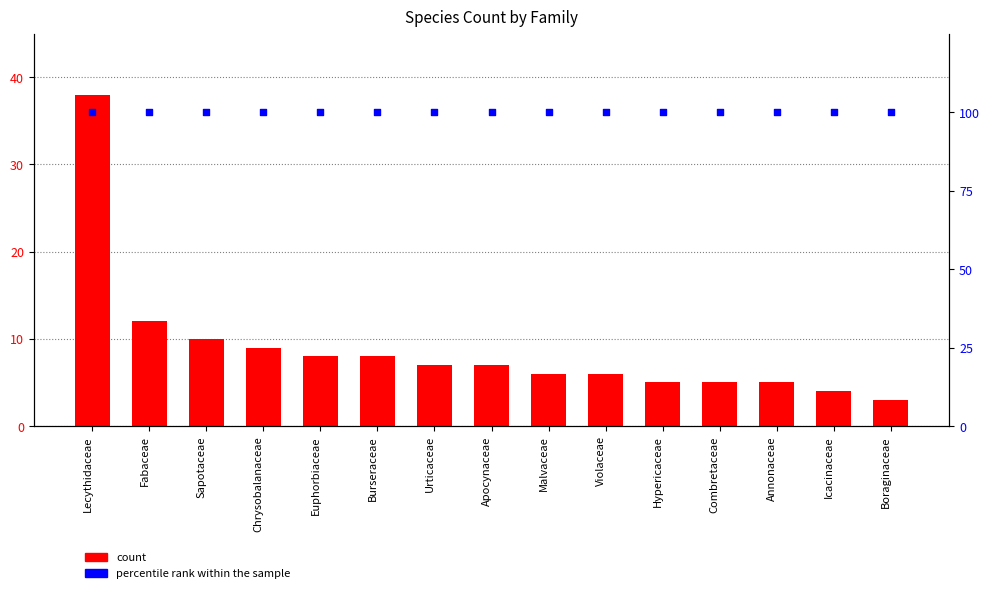

Which series contains the lowest Y value?

count